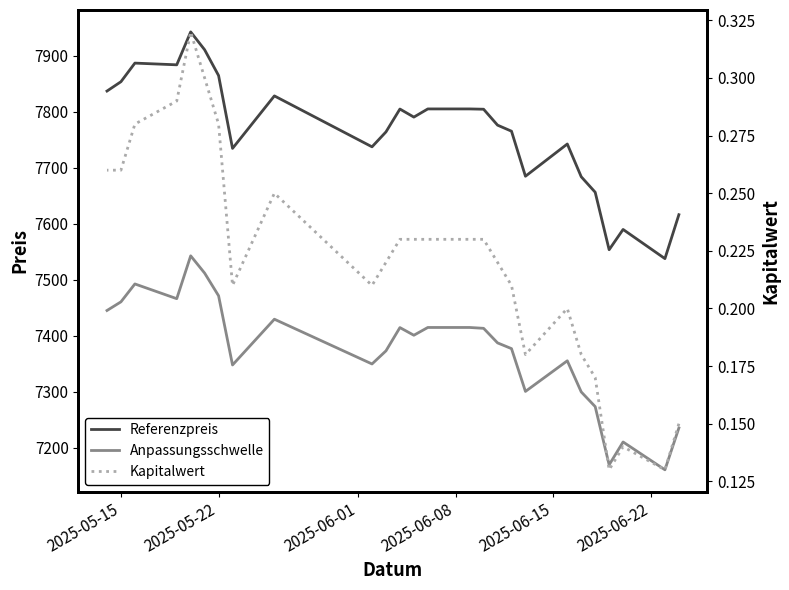

How many interior local valleys does the Anpassungsschwelle series have?

7